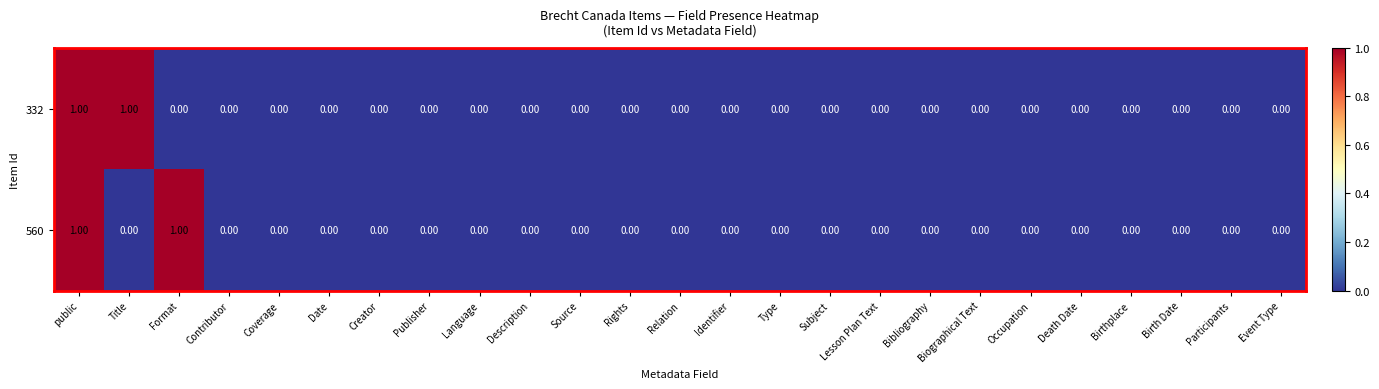

At which category is the sum across all series the highest?

public